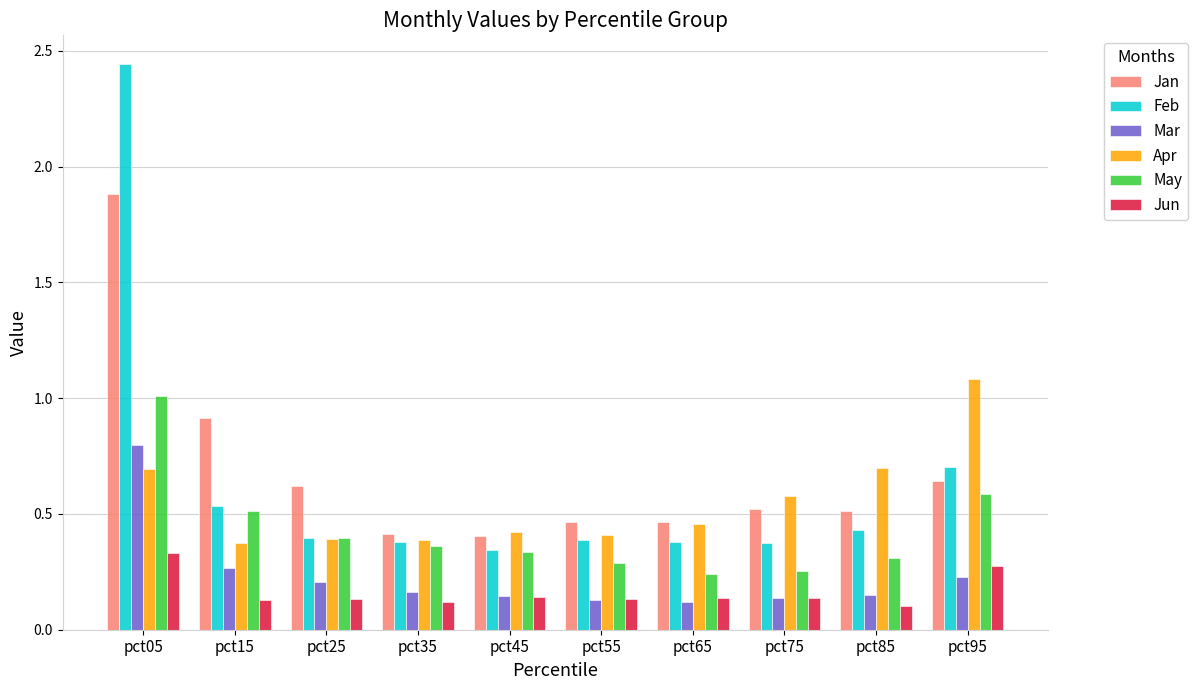

How many bars are there in total?

60